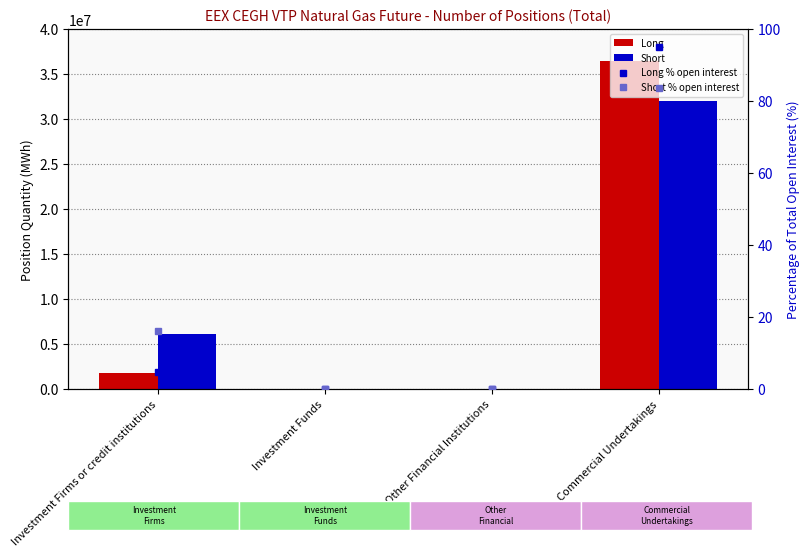

What is the difference between the Long values at Investment Funds and Commercial Undertakings?

36469777.0